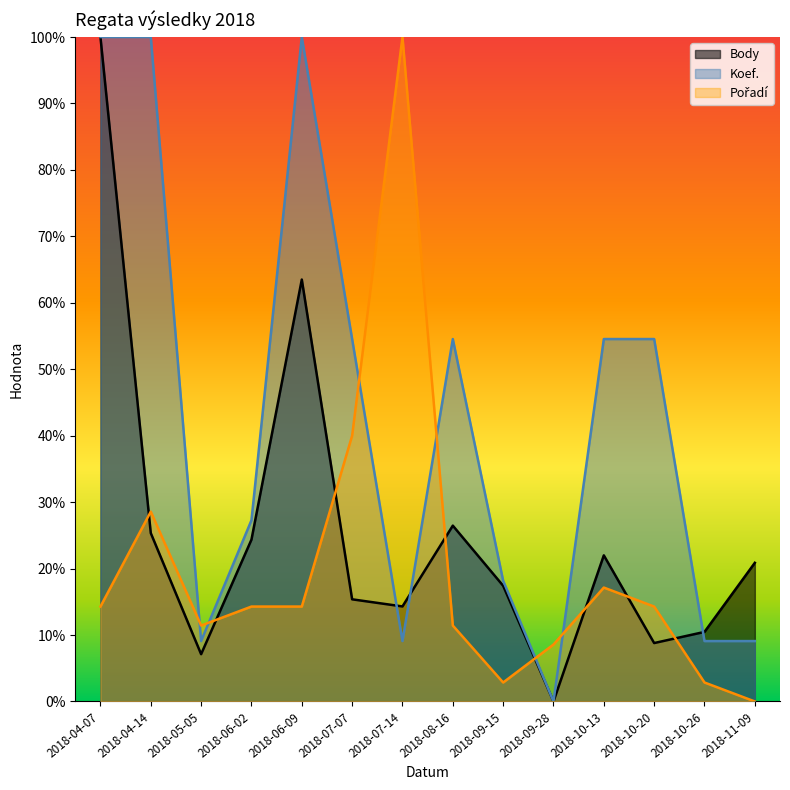

Reading right to left, transcribe all the data shown in this chart.

Body: 20.9	10.5	8.8	22.0	0.0	17.4	26.5	14.3	15.4	63.5	24.4	7.1	25.3	100.0
Koef.: 9.1	9.1	54.5	54.5	0.0	18.2	54.5	9.1	54.5	100.0	27.3	9.1	100.0	100.0
Pořadí: 0.0	2.9	14.3	17.1	8.6	2.9	11.4	100.0	40.0	14.3	14.3	11.4	28.6	14.3